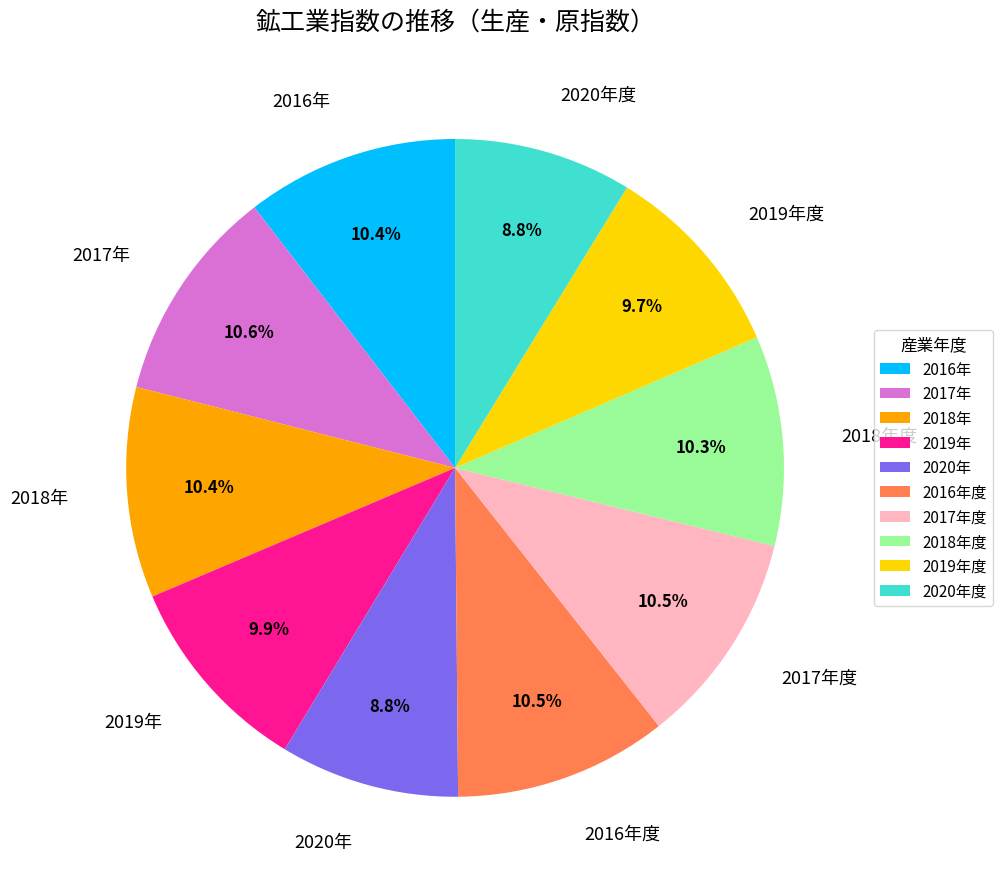

To the nearest percent, what is the average slice percentage?

10%